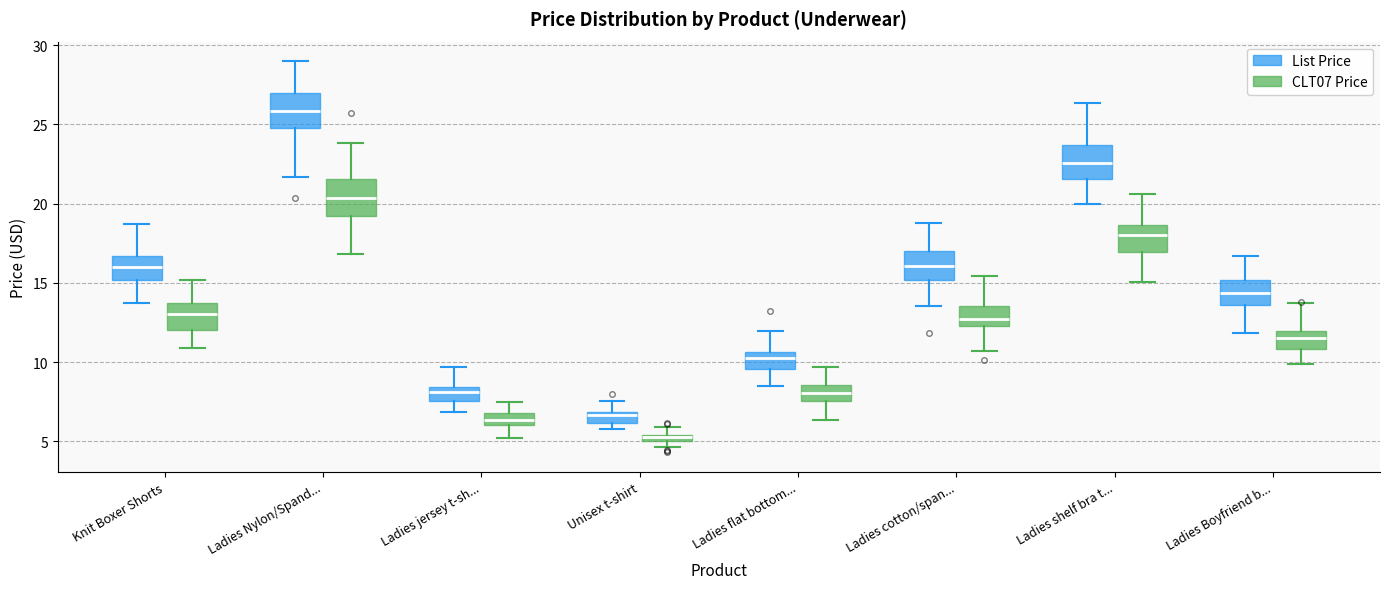

Where is the lower edge of the box for Ladies jersey t-sh... (List Price) on the y-axis? The values are not printed on the chart, so give them approximately, as read against the axis.

7.5